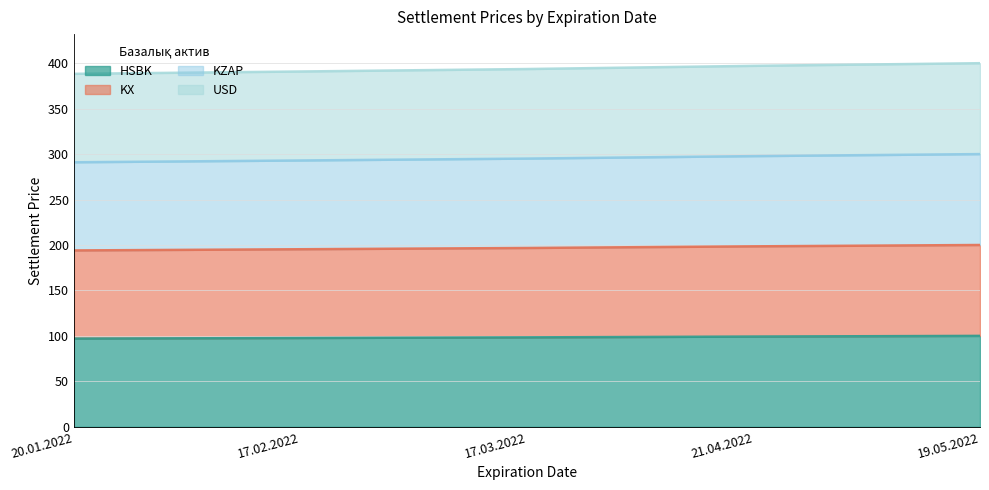

True or false: KX has a value of 62.5 at 21.04.2022.

False